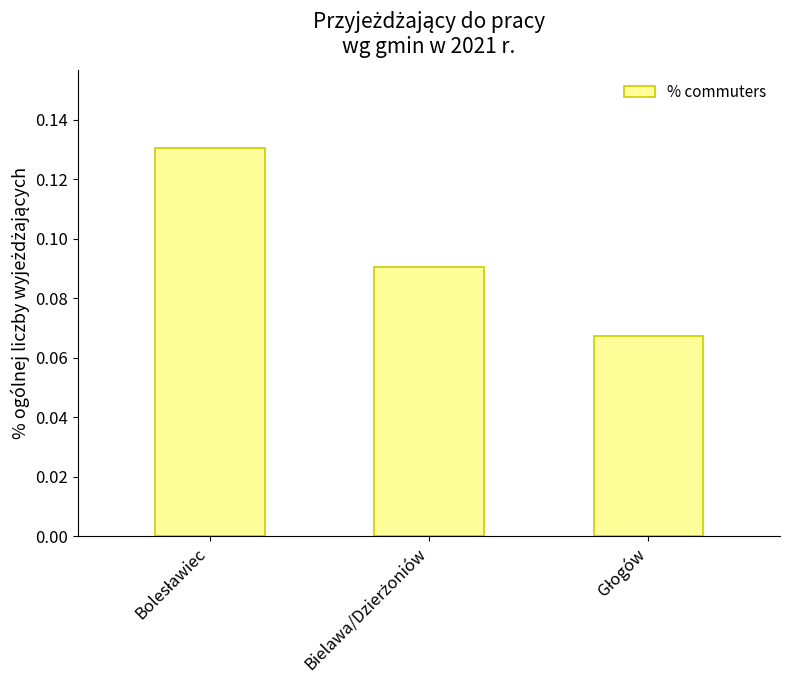

Count the values in the range 0 to 1.

3